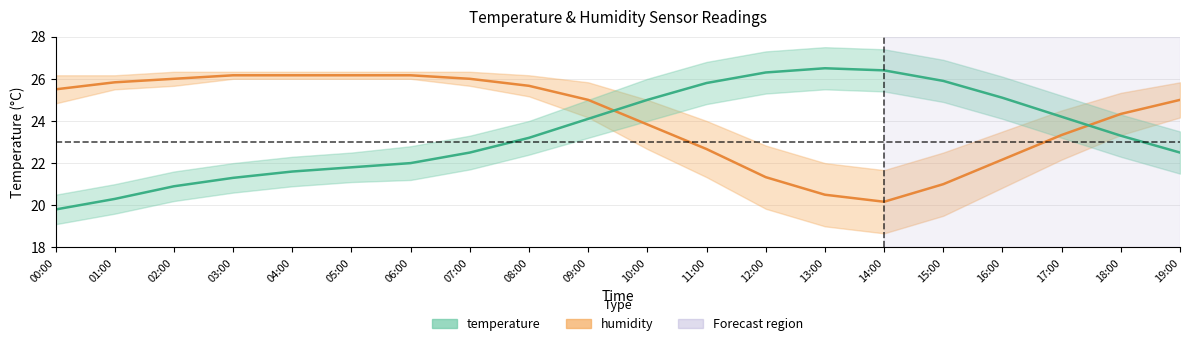

Which has a higher value, 04:00 or 06:00?

04:00